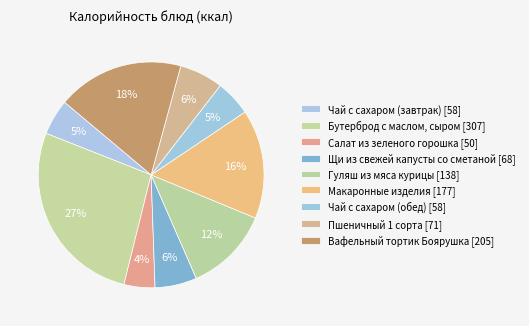

How much of the chart is everything except Вафельный тортик Боярушка?

81.9%